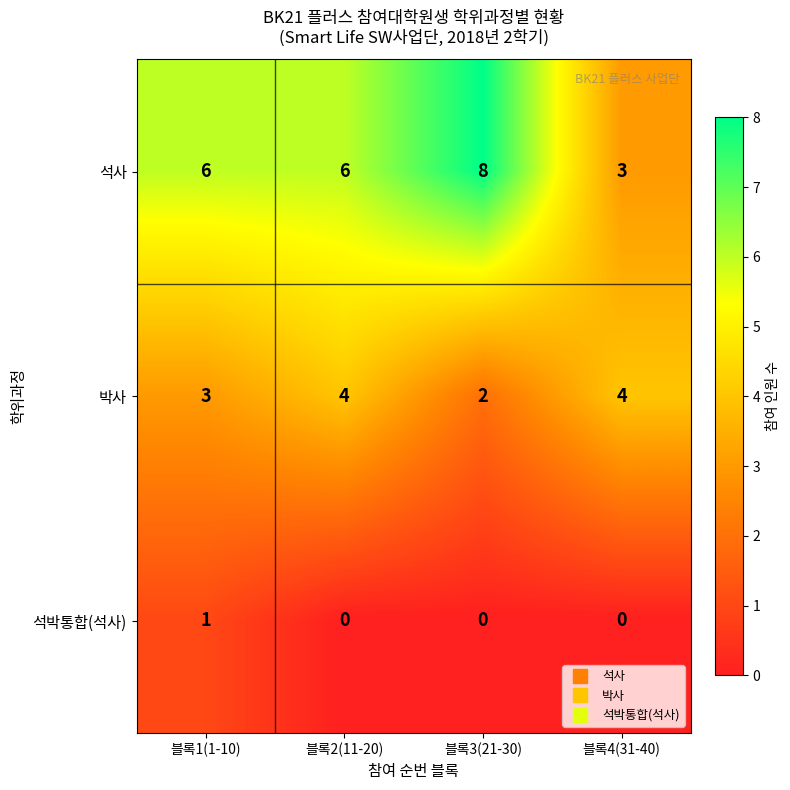

What value does the 석사 series have at 블록1(1-10)?

6